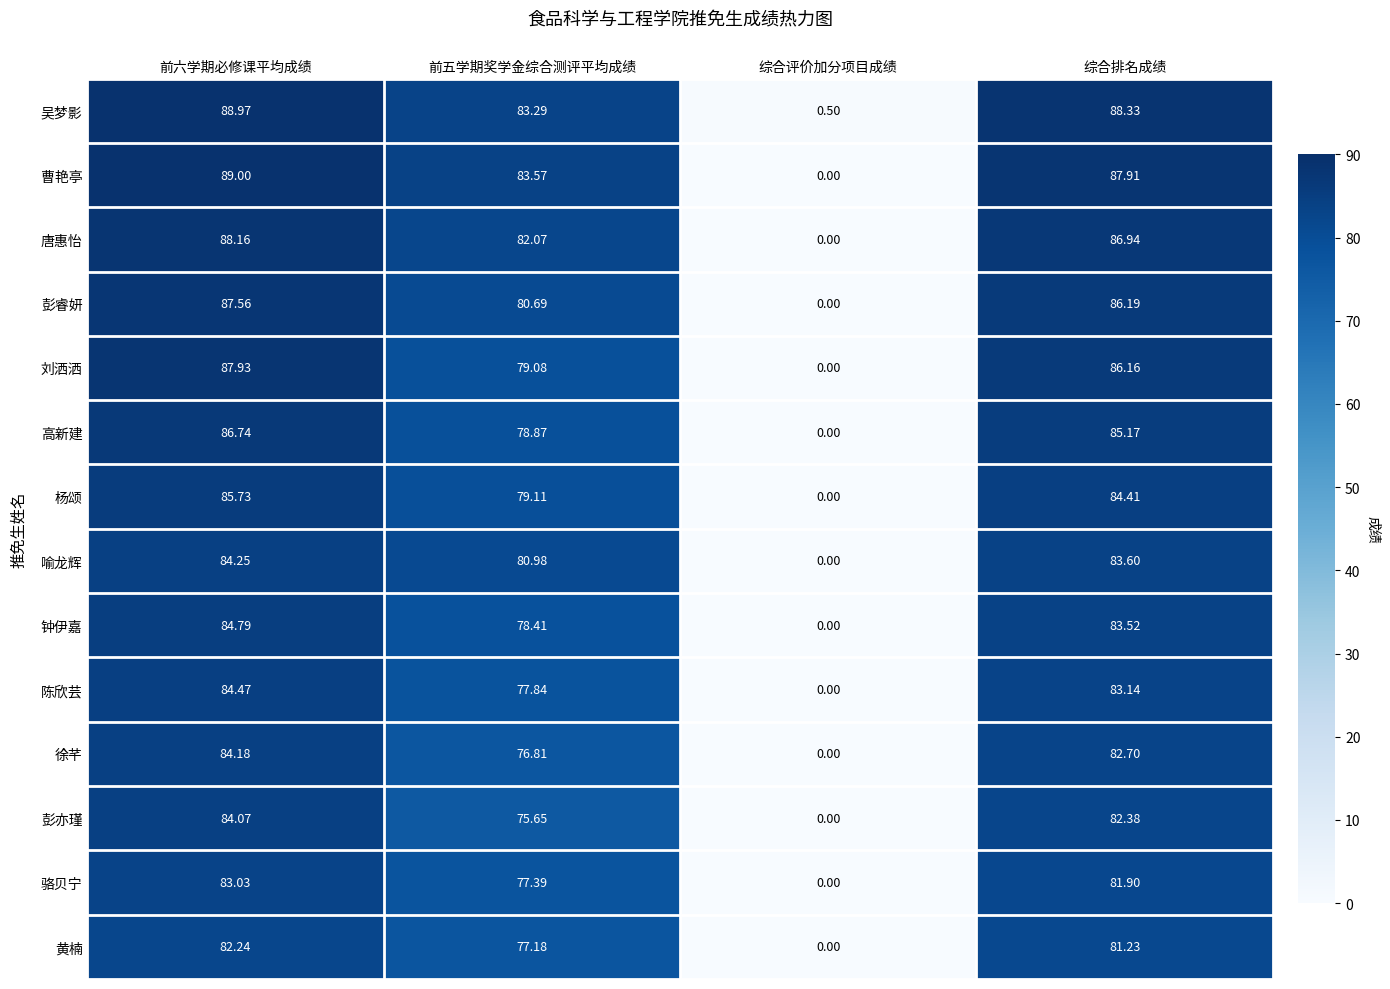

What is the total value across all series at 综合评价加分项目成绩?

0.5